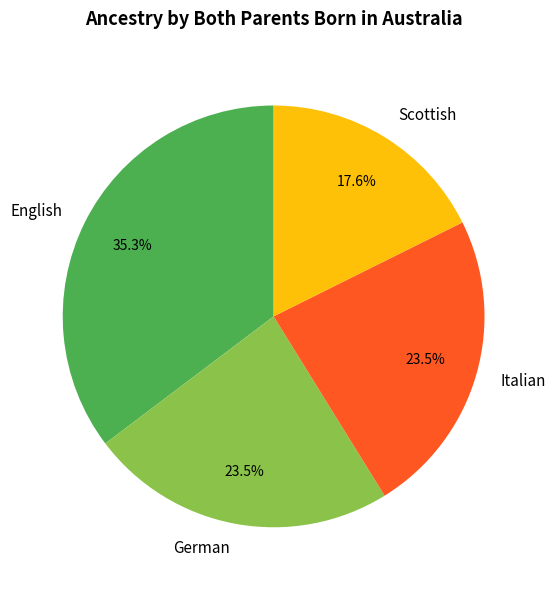

What portion of the pie excludes English?

64.7%